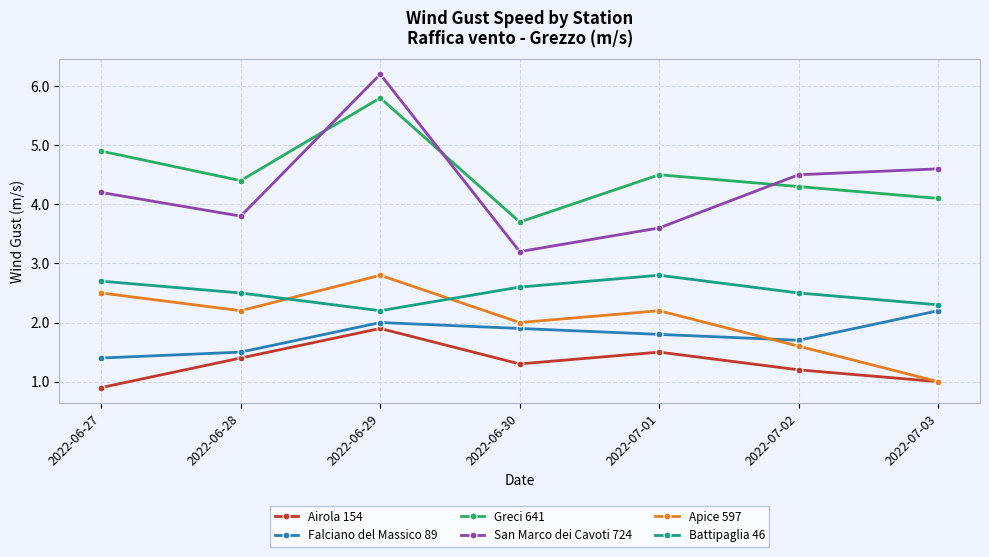

True or false: Apice 597 and Battipaglia 46 cross at least once.

True